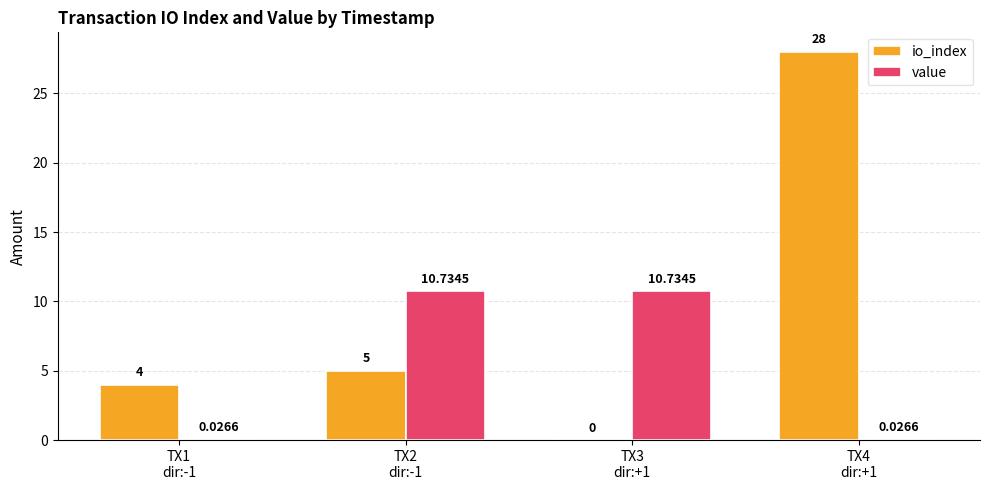

Which series changed the most between TX1
dir:-1 and TX2
dir:-1?

value